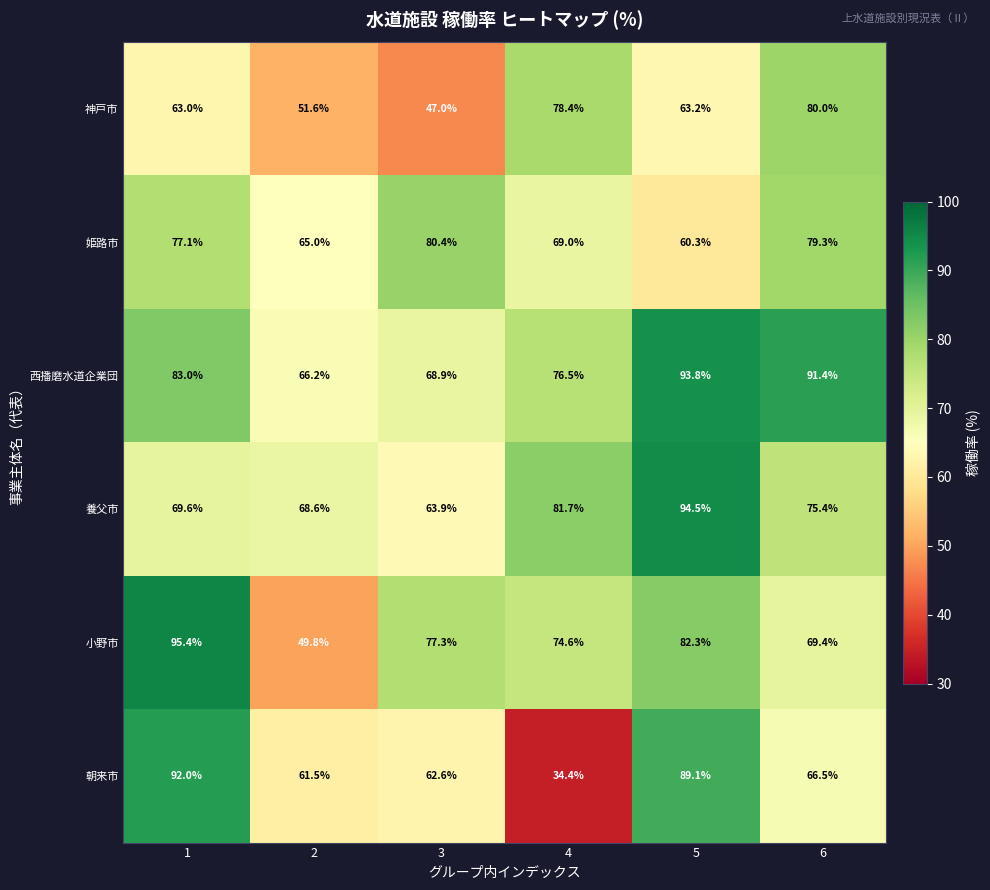

At which category is the sum across all series the highest?

5